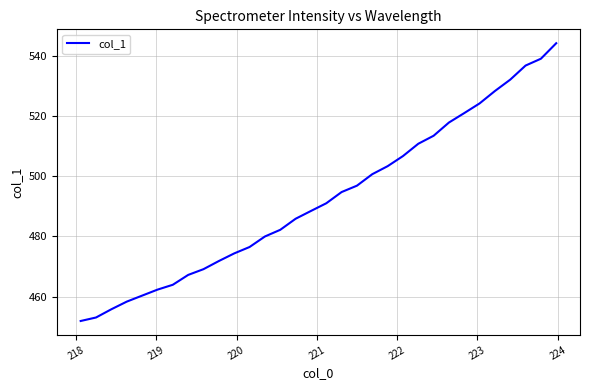

Does the chart display data point markers on the line(s)?

No